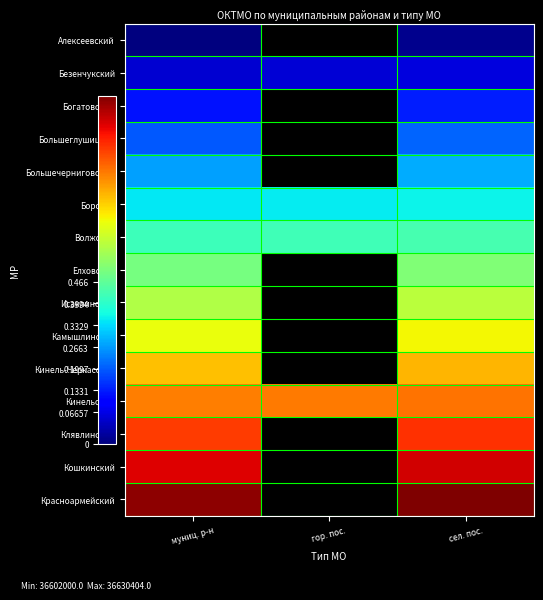

How many positive values does the Алексеевский series have?

2